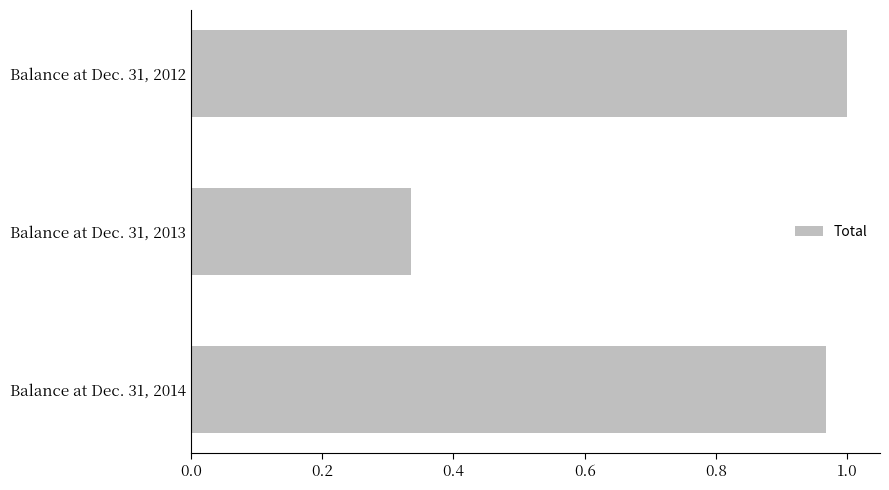

At which category does the chart reach its minimum across all series?

Balance at Dec. 31, 2013